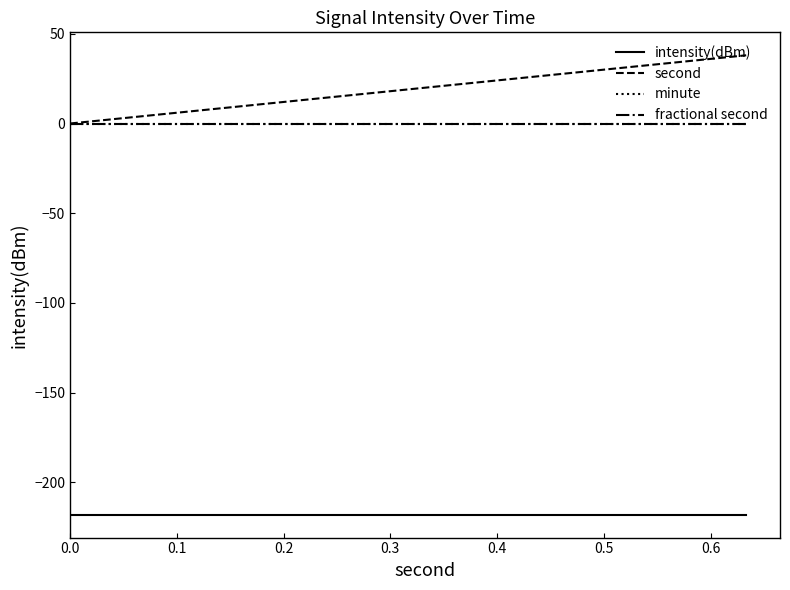

Does the chart display data point markers on the line(s)?

No